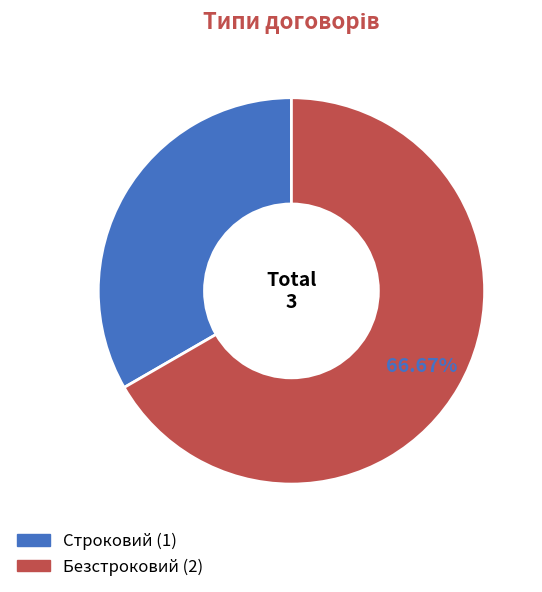

True or false: Безстроковий accounts for 55% of the total.

False